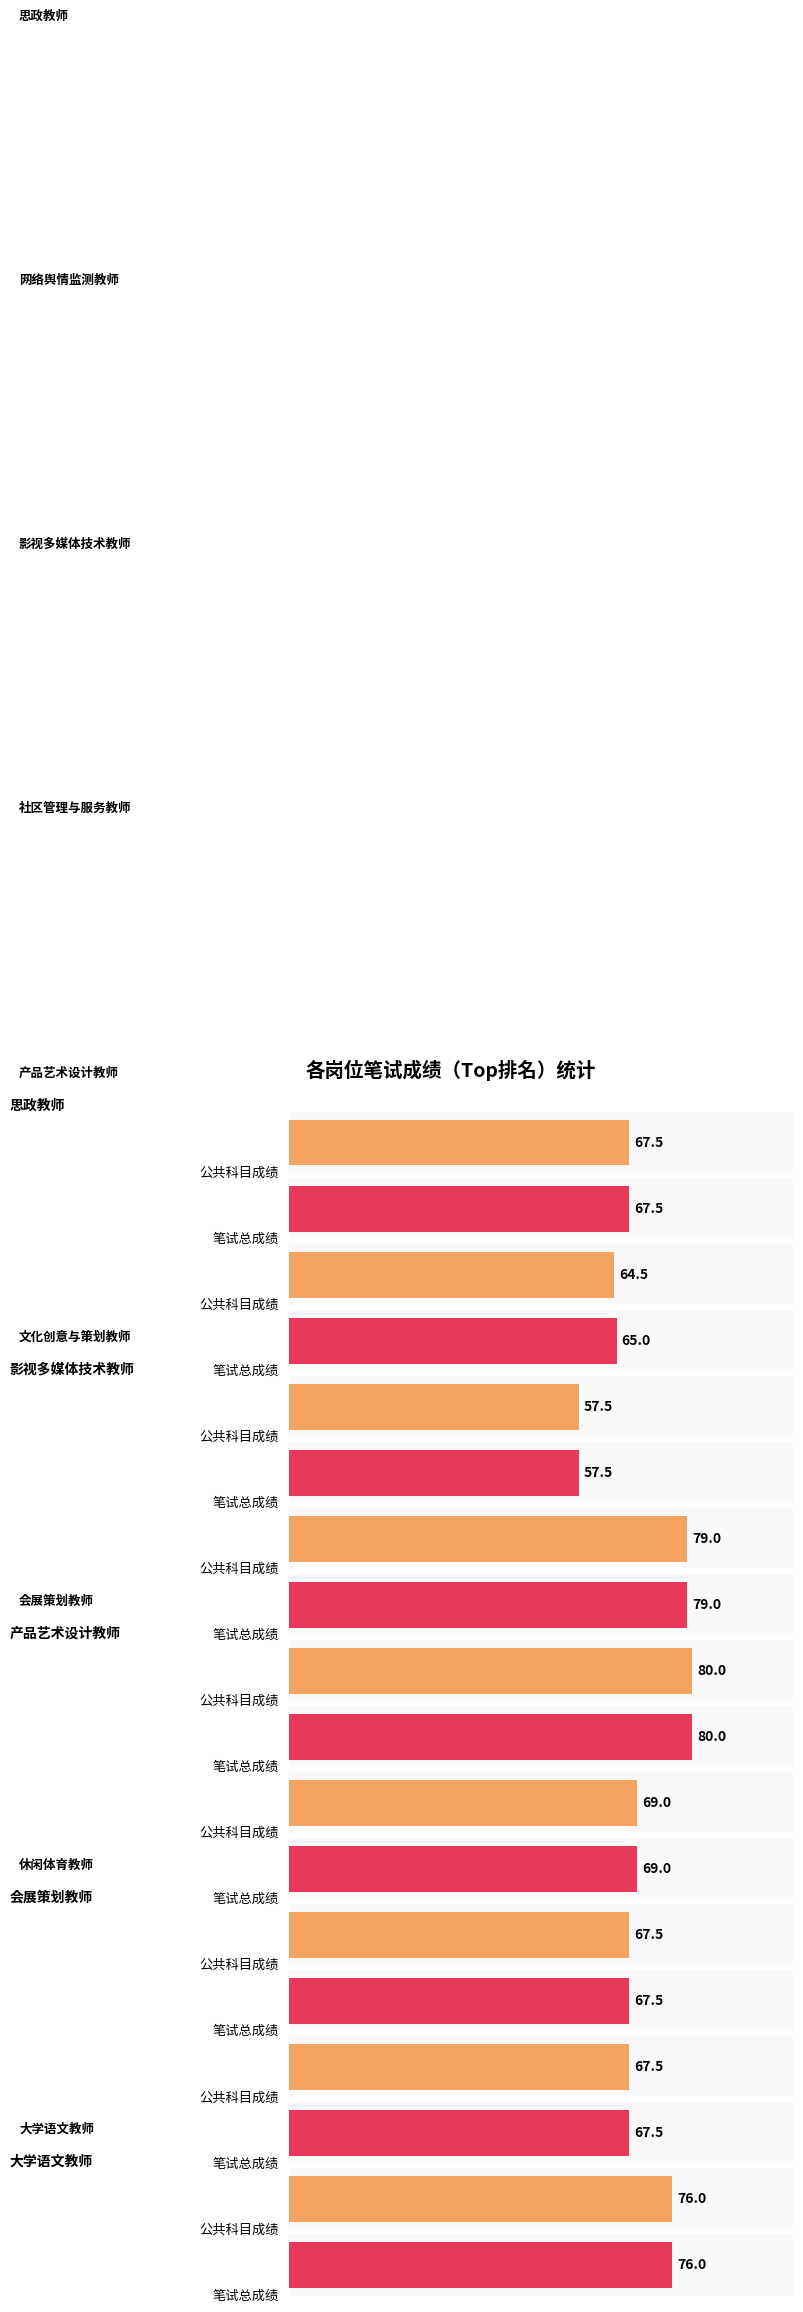

At 大学语文教师, list the series in order from smallest to largest.

笔试总成绩, 公共科目成绩